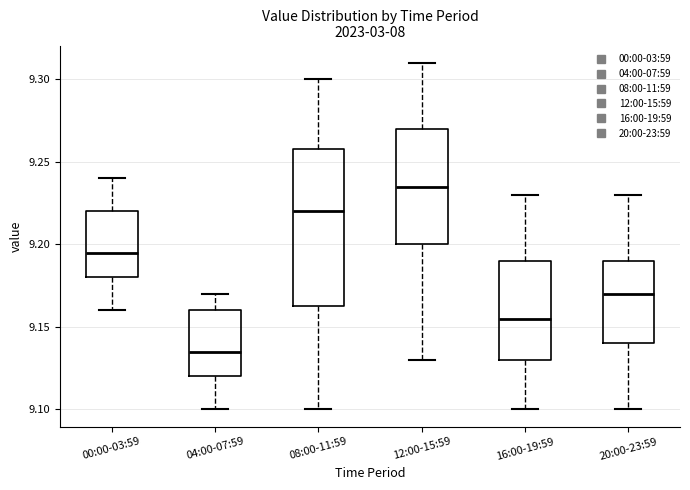

Reading left to right, read every box against the y-axis: the position of its median line, the range the box covers, and the ends of its whiskers. The values are not printed on the chart, so give them approximately, as read against the axis.

00:00-03:59: median 9.195, box 9.180 to 9.220, whiskers 9.160 to 9.240
04:00-07:59: median 9.135, box 9.120 to 9.160, whiskers 9.100 to 9.170
08:00-11:59: median 9.220, box 9.165 to 9.260, whiskers 9.100 to 9.300
12:00-15:59: median 9.235, box 9.200 to 9.270, whiskers 9.130 to 9.310
16:00-19:59: median 9.155, box 9.130 to 9.190, whiskers 9.100 to 9.230
20:00-23:59: median 9.170, box 9.140 to 9.190, whiskers 9.100 to 9.230